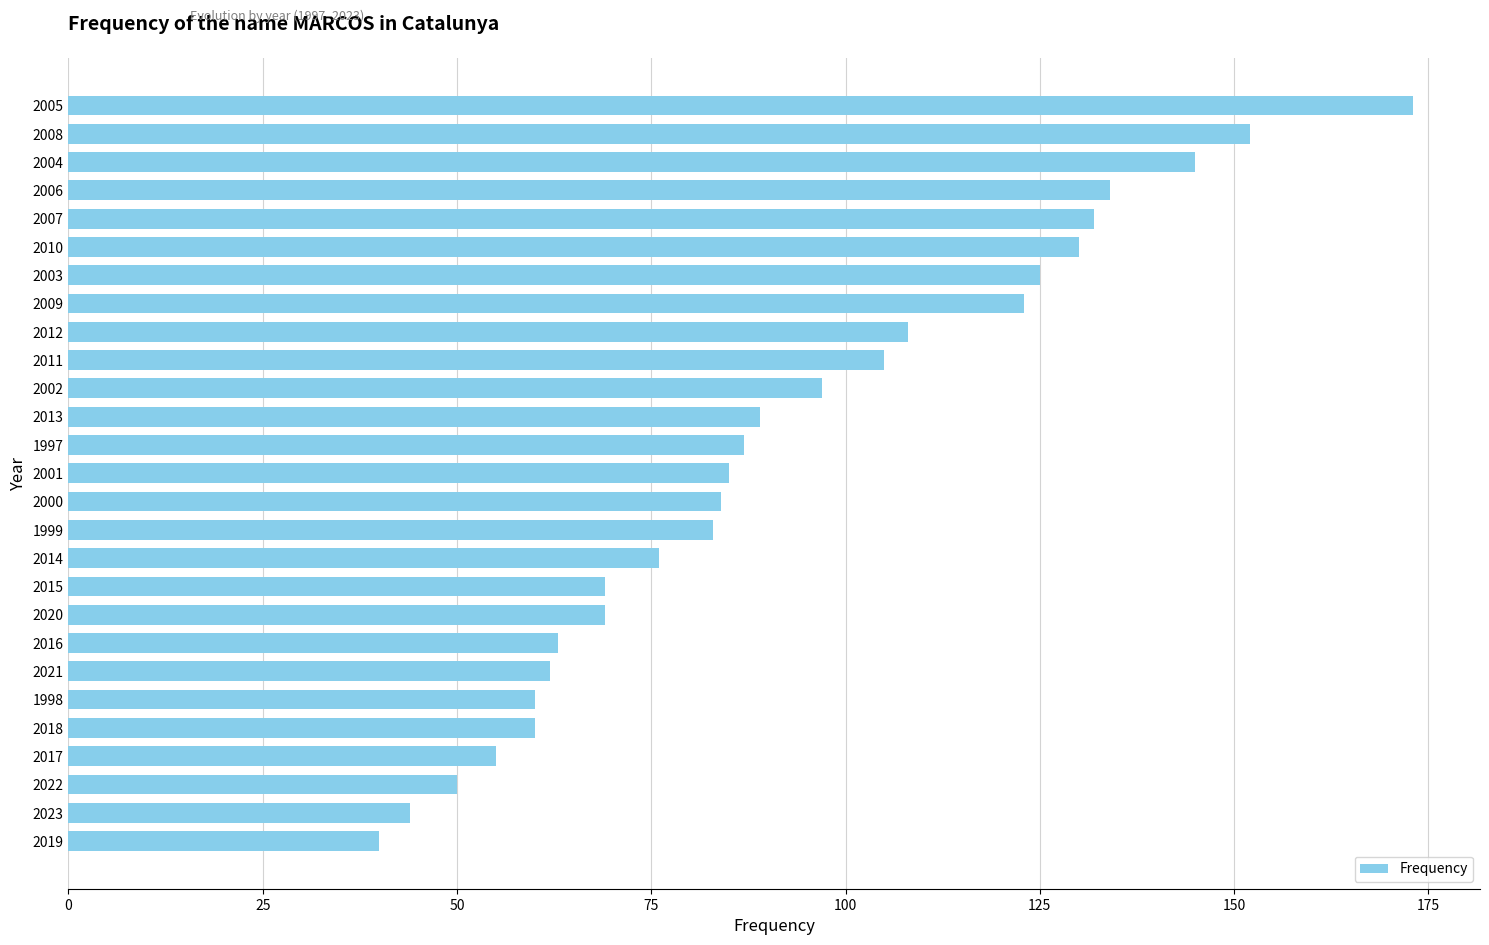

What is the greatest value displayed?

173